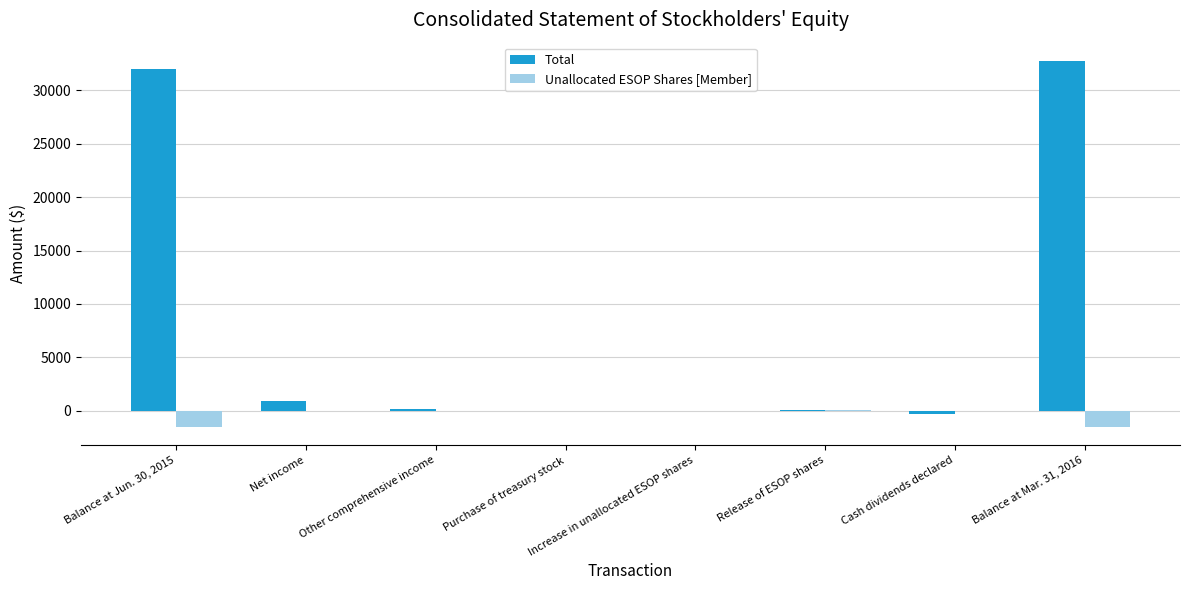

The Unallocated ESOP Shares [Member] series shows 0 at Other comprehensive income. True or false?

True